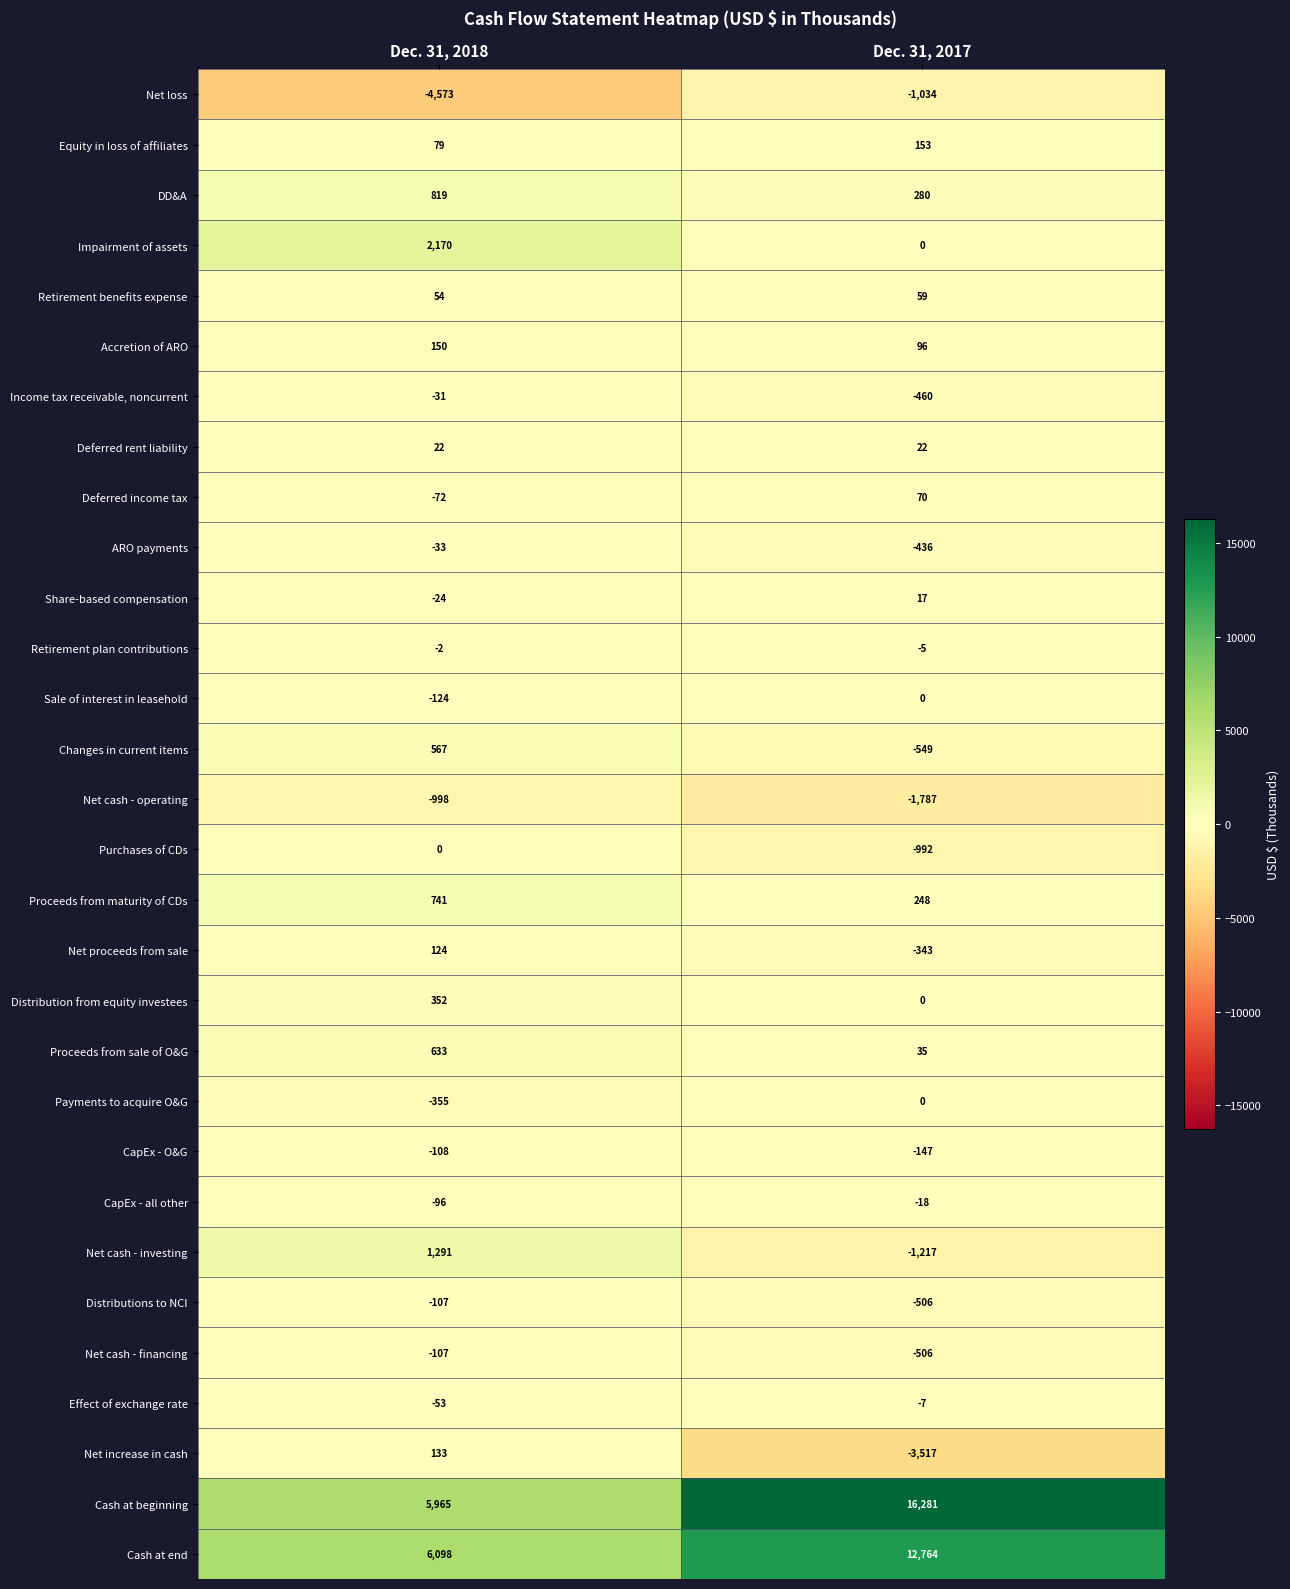

At which label is Net cash - financing closest to -306?

Dec. 31, 2018